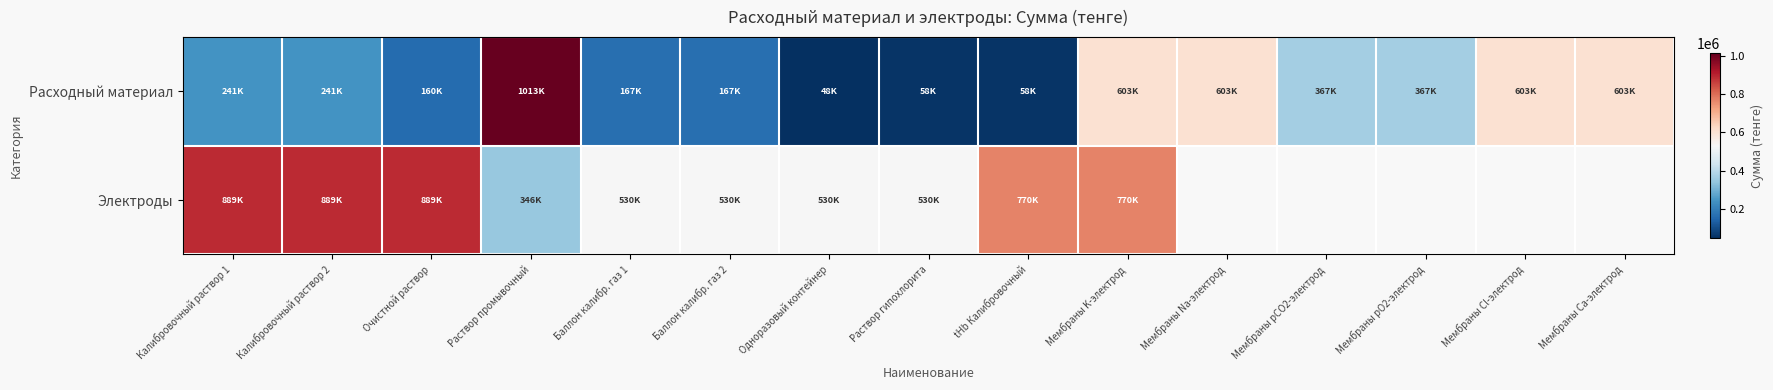

What is the minimum value shown in the chart?

48155.0